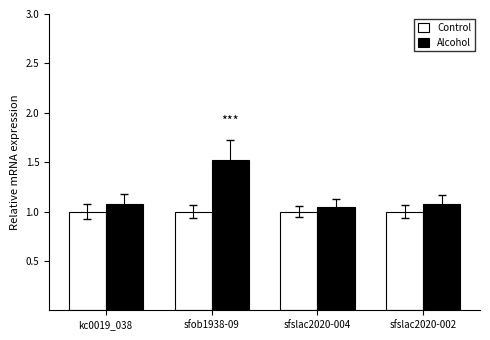

Is the value of Control at sfslac2020-002 greater than the value of Alcohol at kc0019_038?

No